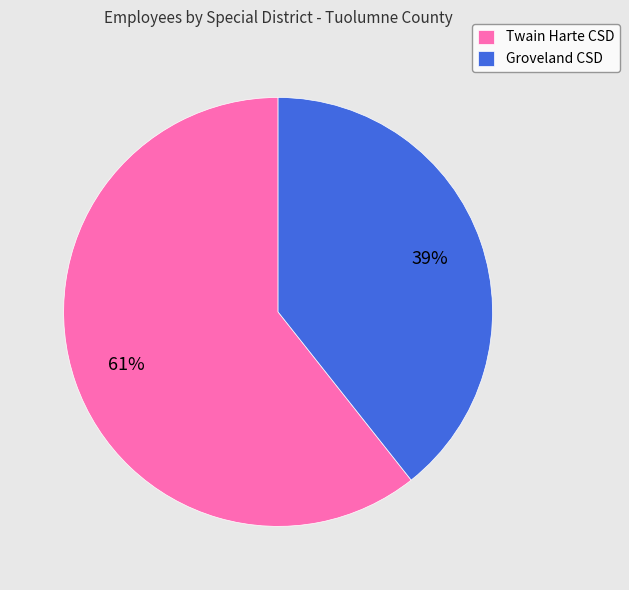

Which category accounts for the majority?

Twain Harte CSD